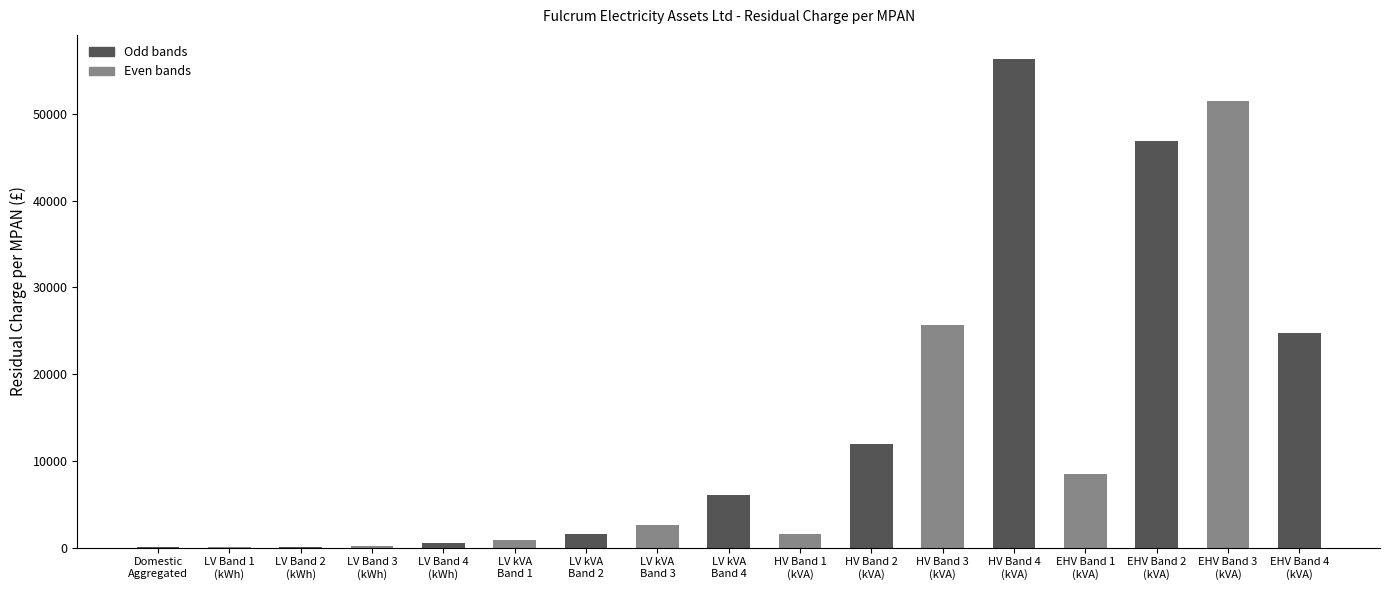

How many categories are shown in the chart?

17